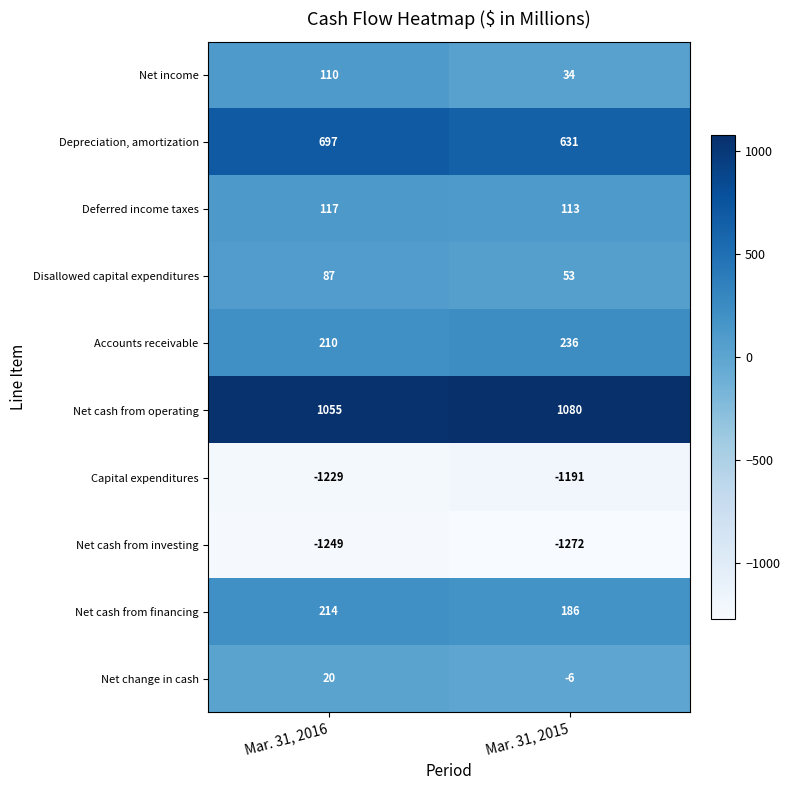

Read the Net change in cash value at Mar. 31, 2016, to the nearest 5.

20